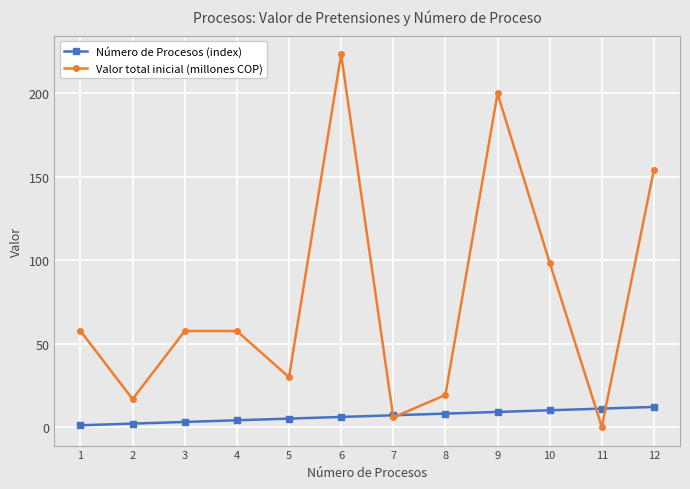

Where does the Valor total inicial (millones COP) series first go above 57?

1